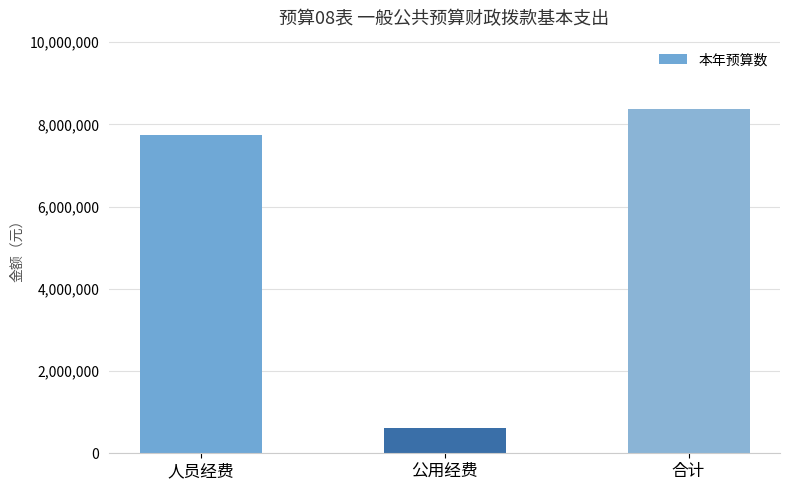

What is the change in value from 人员经费 to 合计?

+625212.6